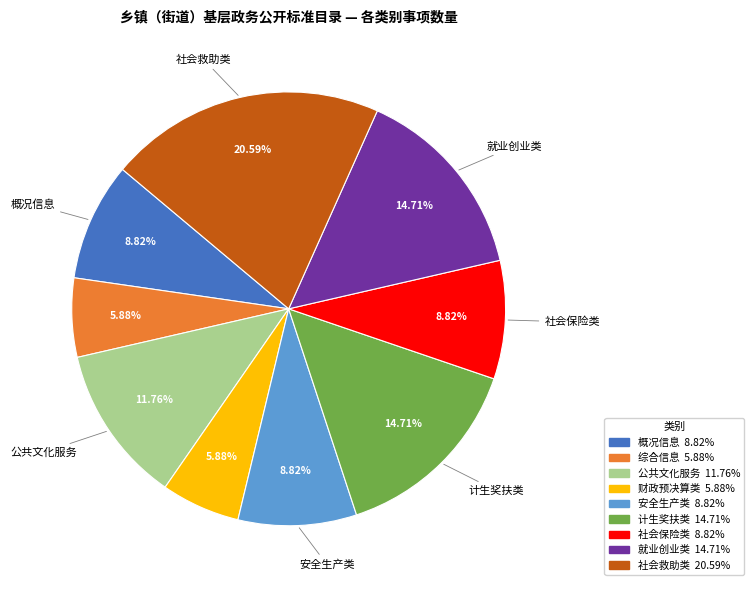

Does any single category account for the majority?

No